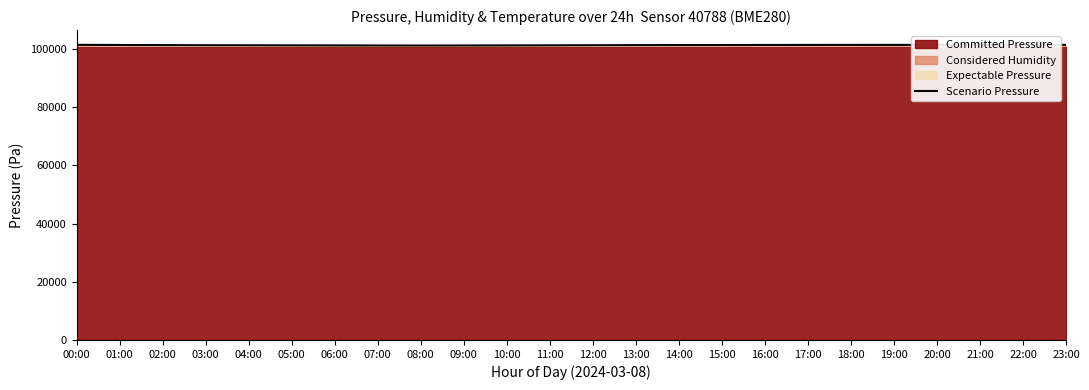

What is the sum of all values?

2432920.6